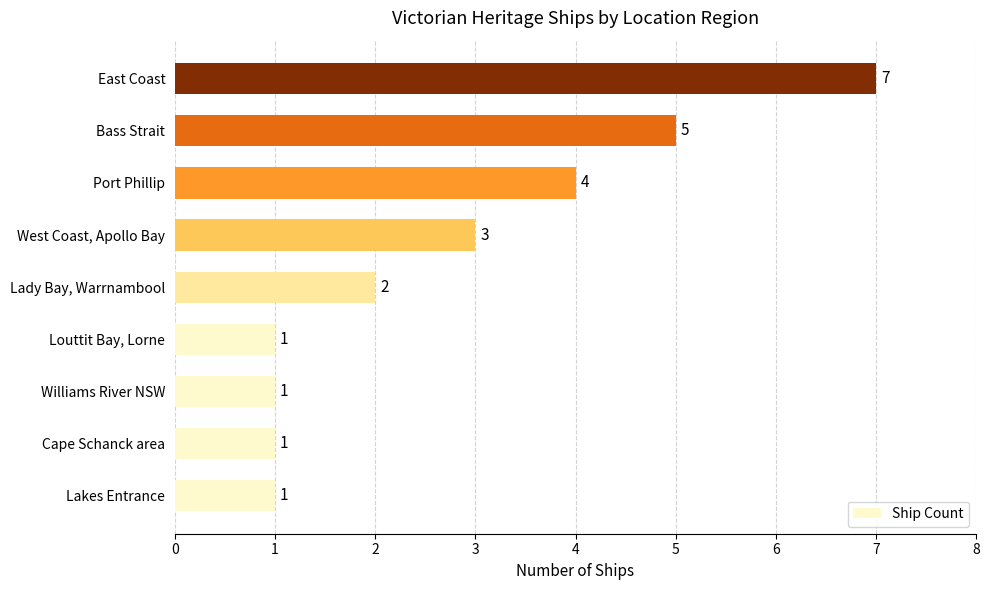

Approximately how many times larger is the value at West Coast, Apollo Bay compared to Louttit Bay, Lorne?

3.0